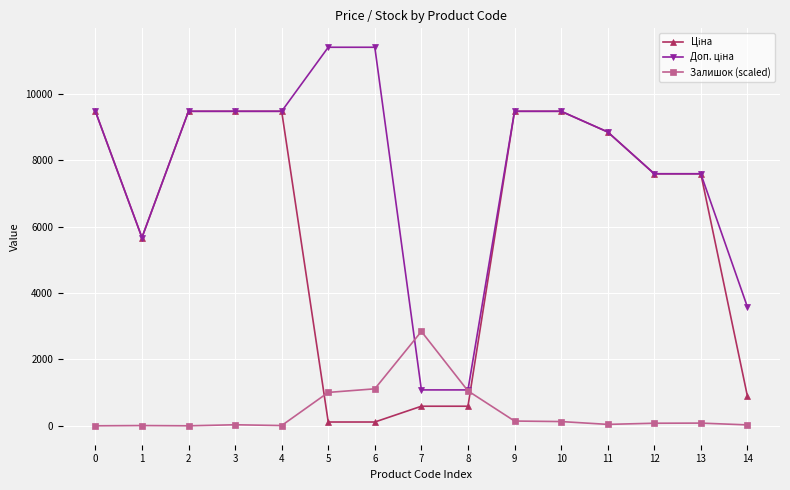

What is the difference between the highest and lowest values at 2?

9480.1